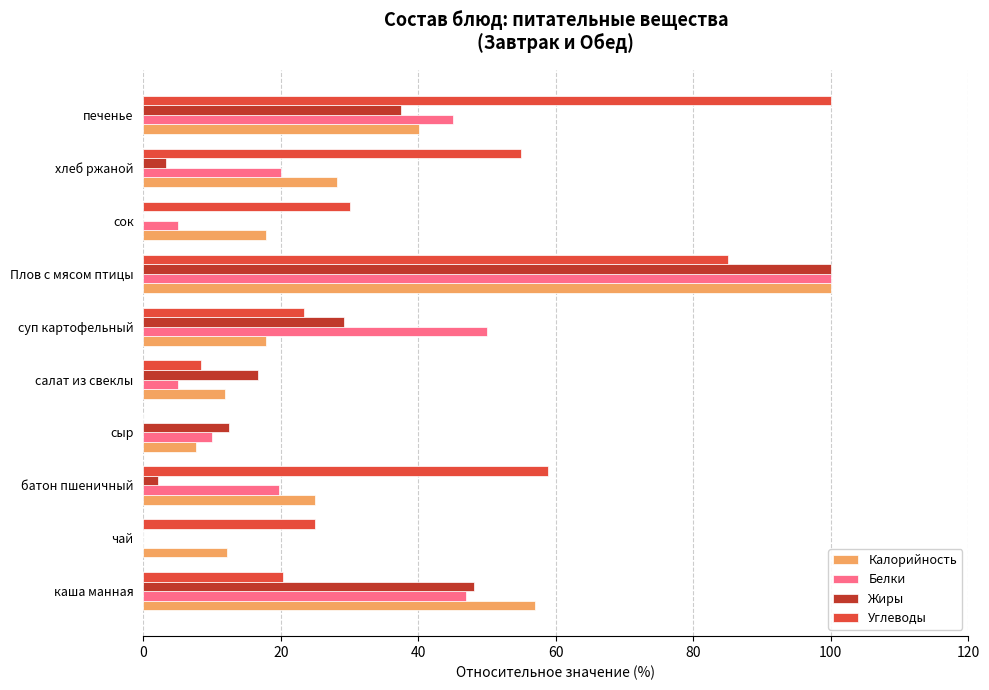

Where is Калорийность nearest to the value 53?

каша манная